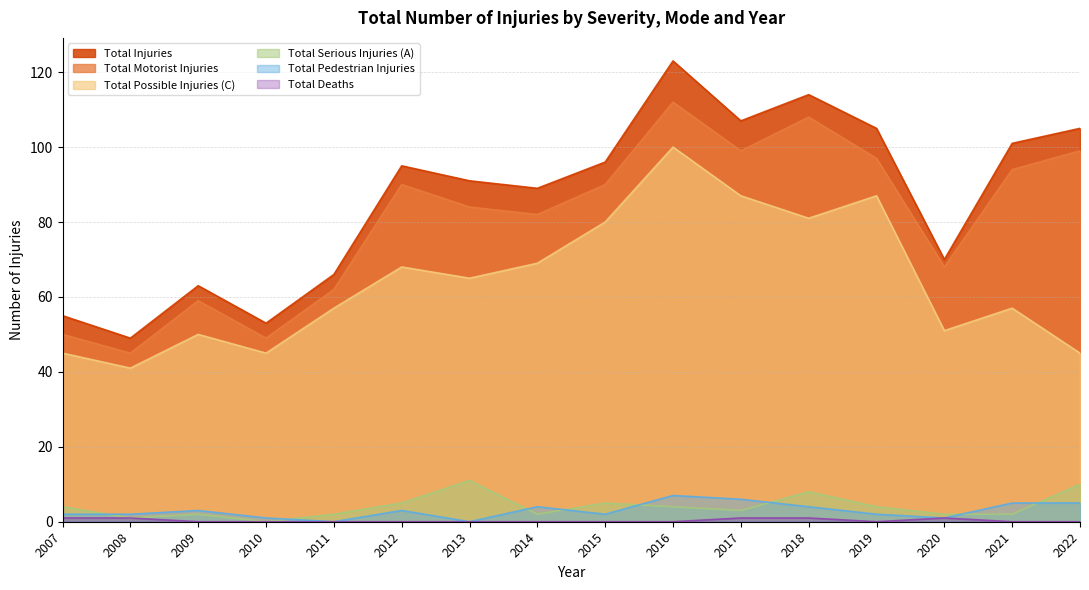

Where is the first local minimum for Total Motorist Injuries?

2008